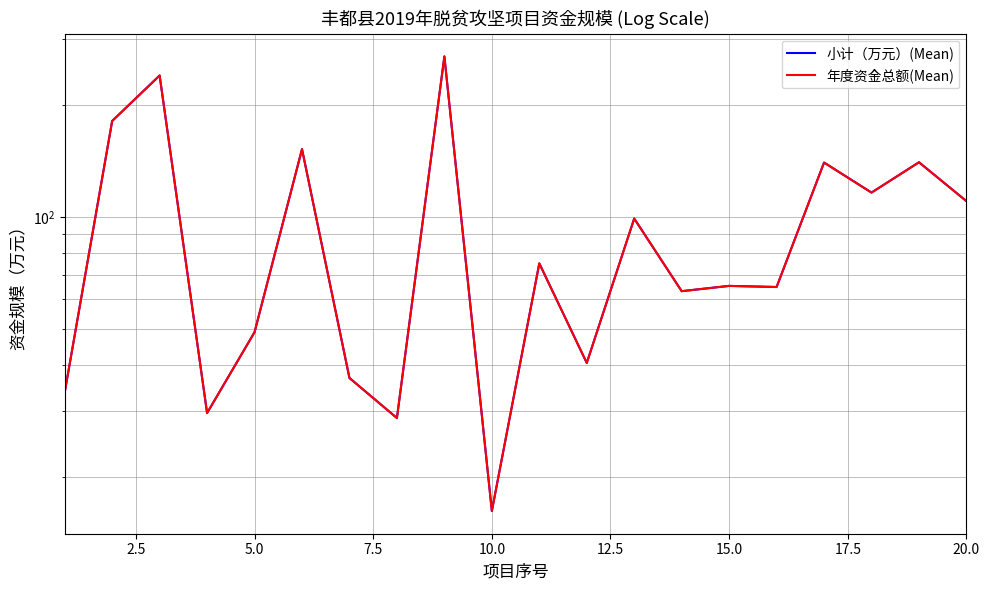

Where does the 小计（万元）(Mean) series first go above 75?

2.5